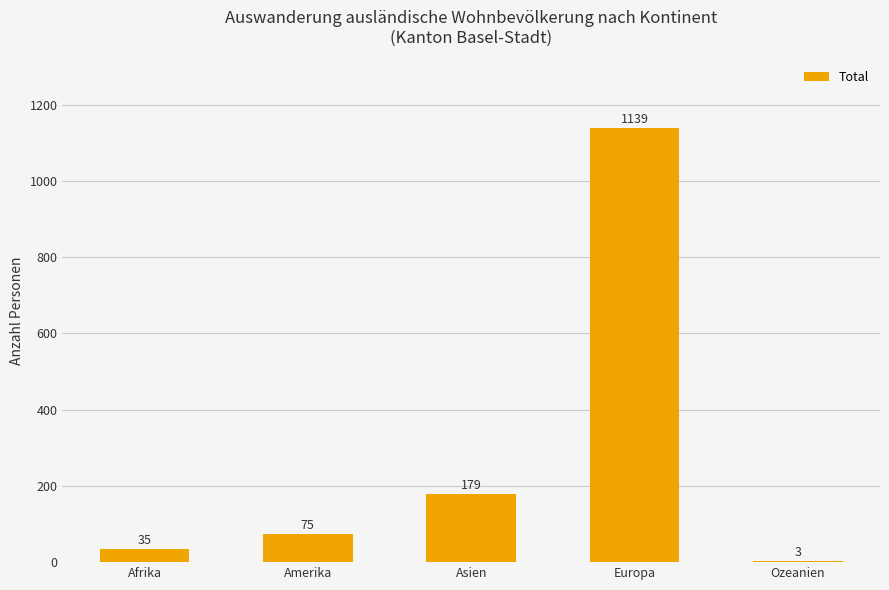

Approximately how many times larger is the value at Europa compared to Ozeanien?

379.7